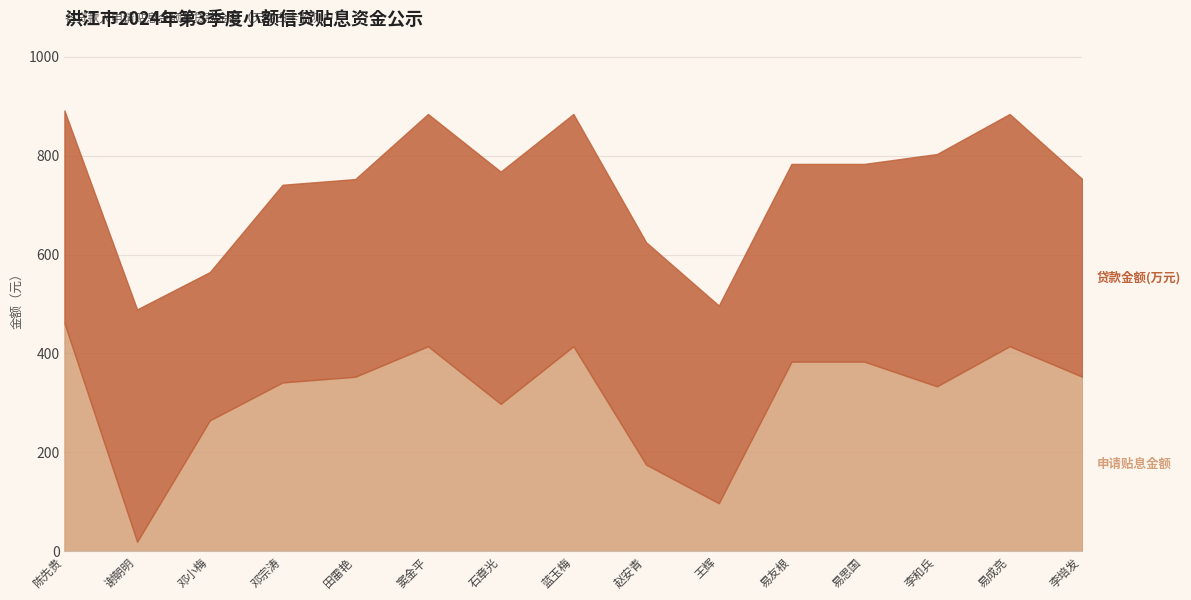

Reading right to left, what are all the values shown in this chart?

申请贴息金额: 李培发=352.7	易成亮=414.4	李和兵=333.3	易思国=383.3	易友根=383.3	王辉=96.8	赵安青=174.9	蓝玉梅=414.4	石章光=297.8	窦金平=414.4	田雷艳=352.7	邓宗涛=341.2	邓小梅=264.5	谢朝明=18.9	陈先贵=461.5
贷款金额(万元): 李培发=4.0	易成亮=4.7	李和兵=4.7	易思国=4.0	易友根=4.0	王辉=4.0	赵安青=4.5	蓝玉梅=4.7	石章光=4.7	窦金平=4.7	田雷艳=4.0	邓宗涛=4.0	邓小梅=3.0	谢朝明=4.7	陈先贵=4.3